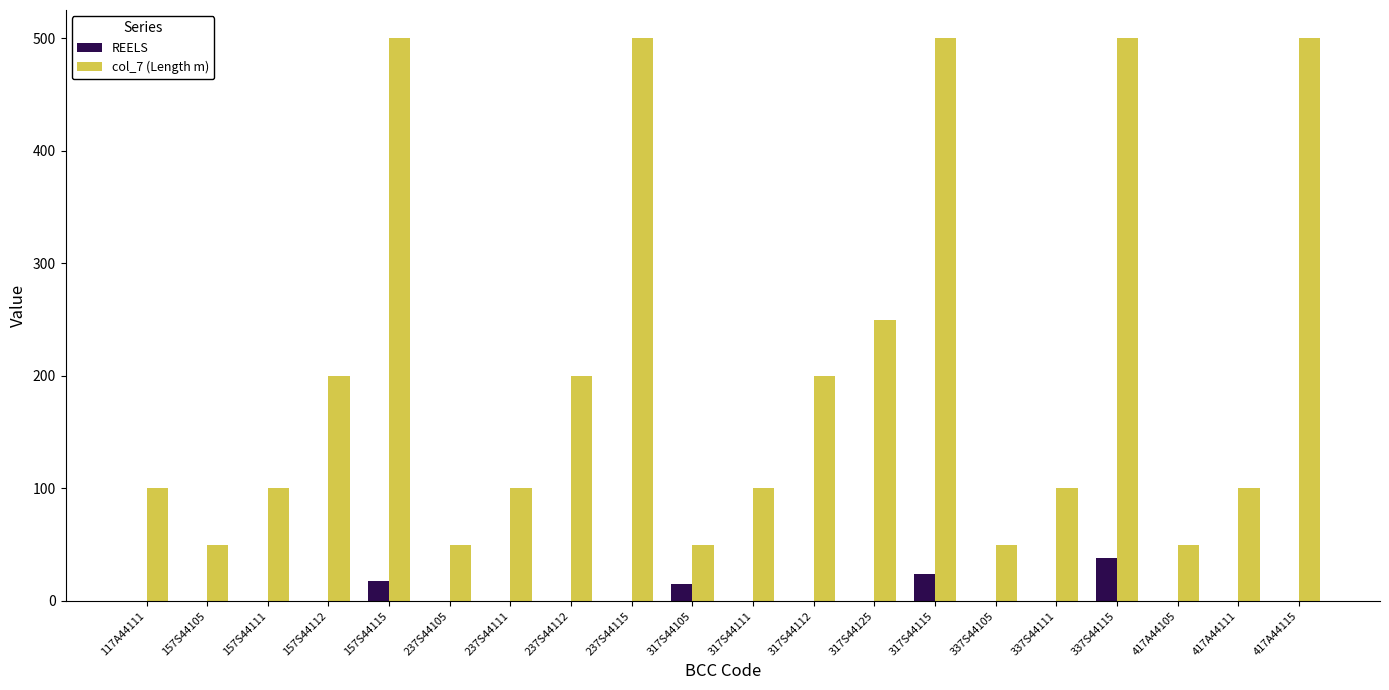

Reading left to right, extract all data points from this chart.

REELS: 0	0	0	0	18	0	0	0	0	15	0	0	0	24	0	0	38	0	0	0
col_7 (Length m): 100	50	100	200	500	50	100	200	500	50	100	200	250	500	50	100	500	50	100	500